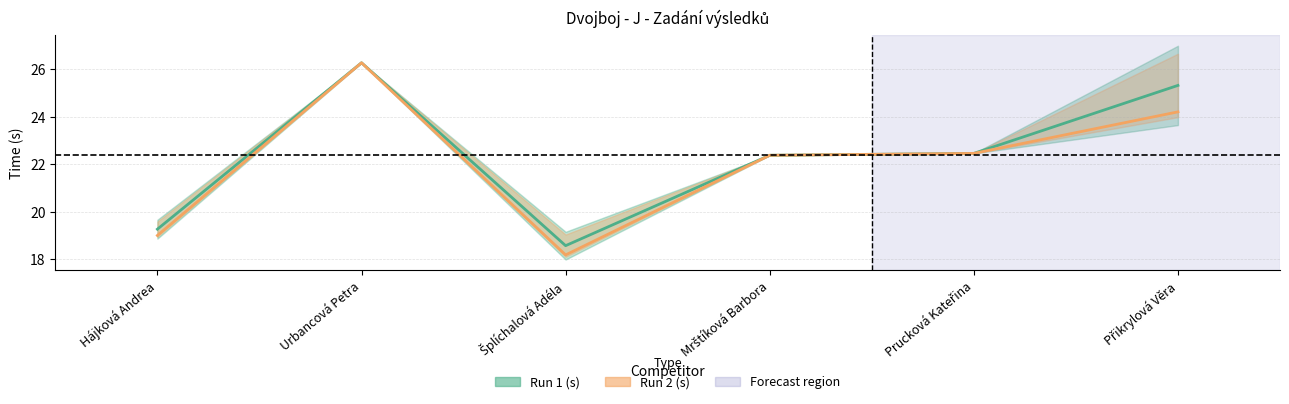

True or false: Run 1 (s) has a value of 27.2 at Šplíchalová Adéla.

False